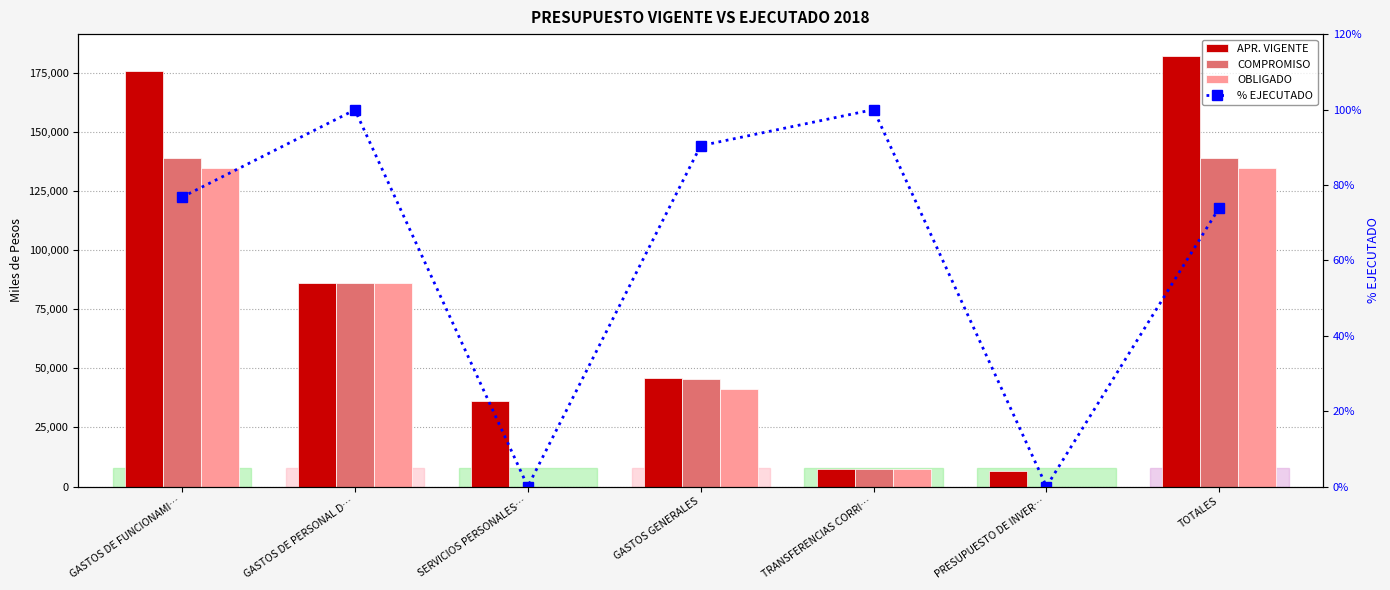

What position from the left is TOTALES?

7